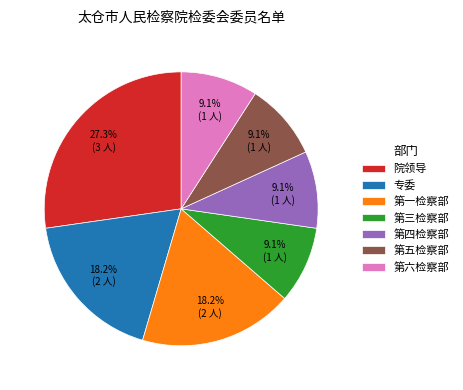

Is the sum of 第一检察部 and 第五检察部 greater than half?

No